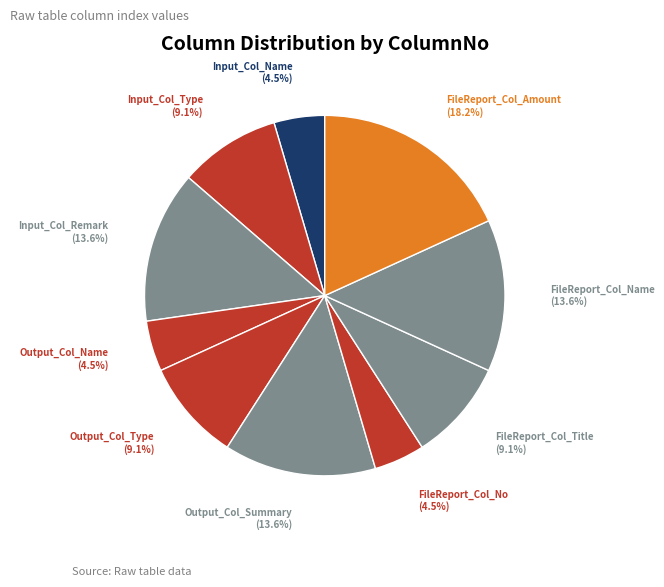

To the nearest percent, what is the difference between the largest and smallest slice percentages?

14%